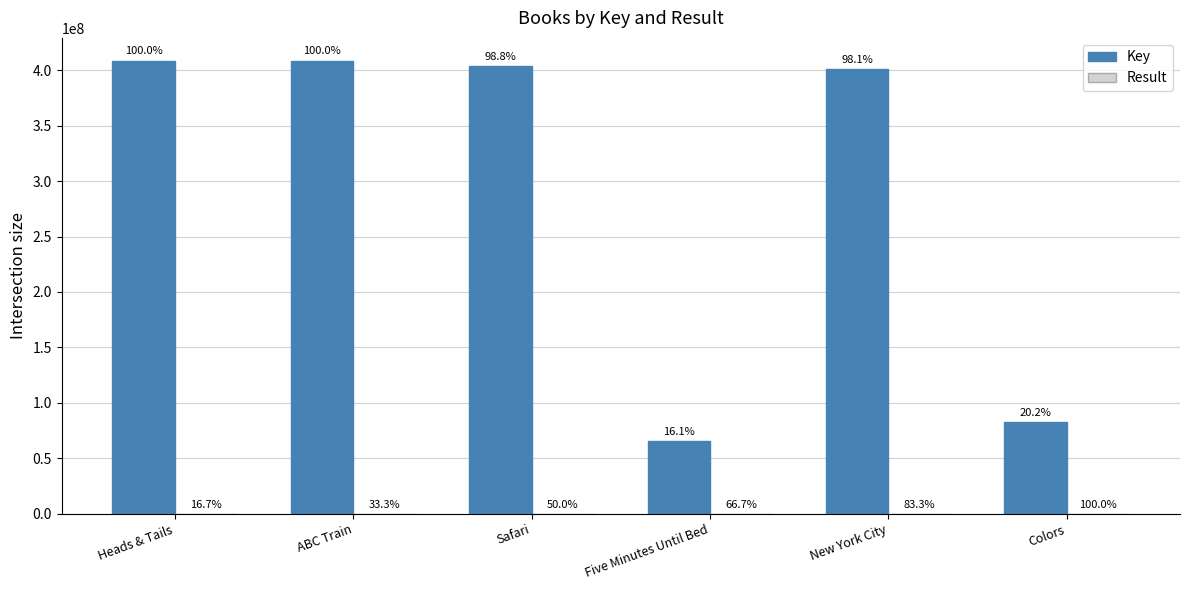

Are the bars grouped side by side (vs. stacked)?

Yes